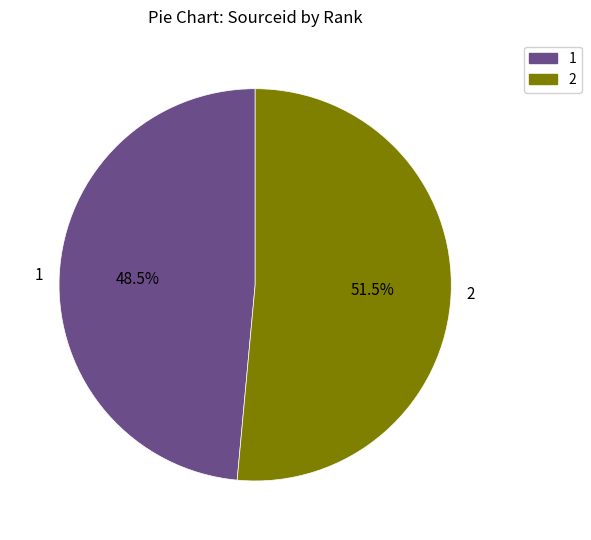

To the nearest percent, what is the difference between the largest and smallest slice percentages?

3%